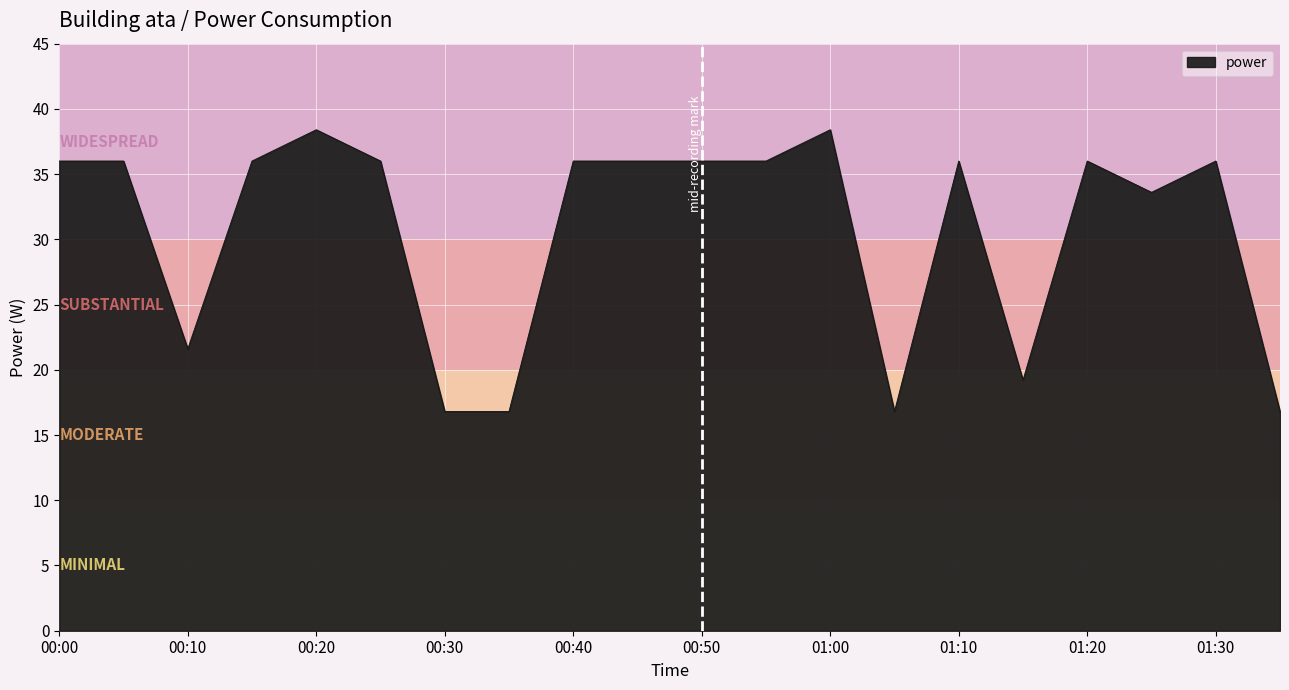

What is the difference between the second highest and second lowest values?

21.6